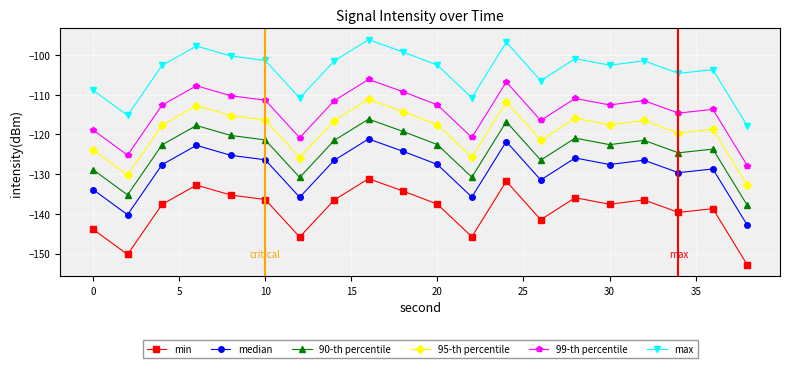

Rank the series by their maximum value, from lowest to highest.

min, median, 90-th percentile, 95-th percentile, 99-th percentile, max